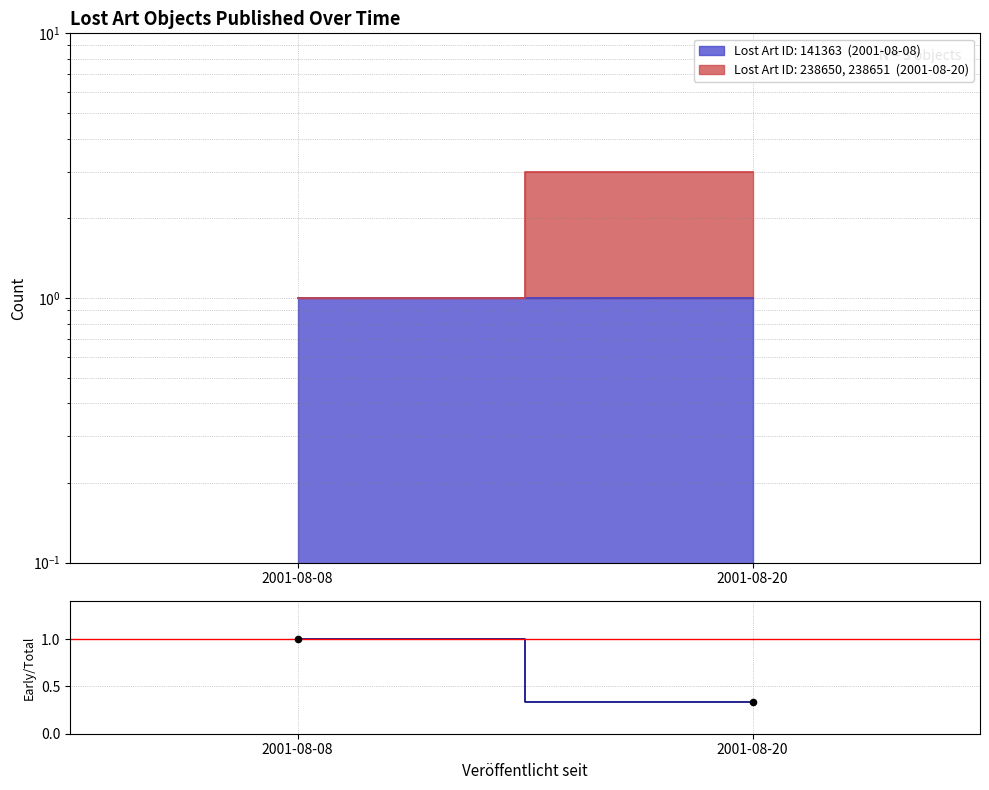

What is the change in value from 2001-08-08 to 2001-08-20?

-0.7